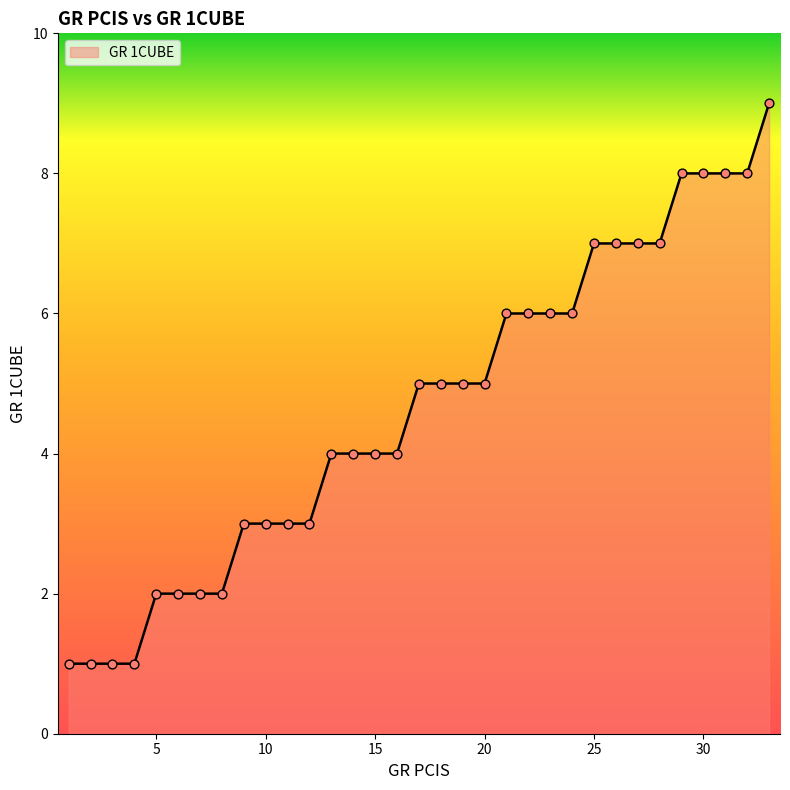

What is the greatest value displayed?

9